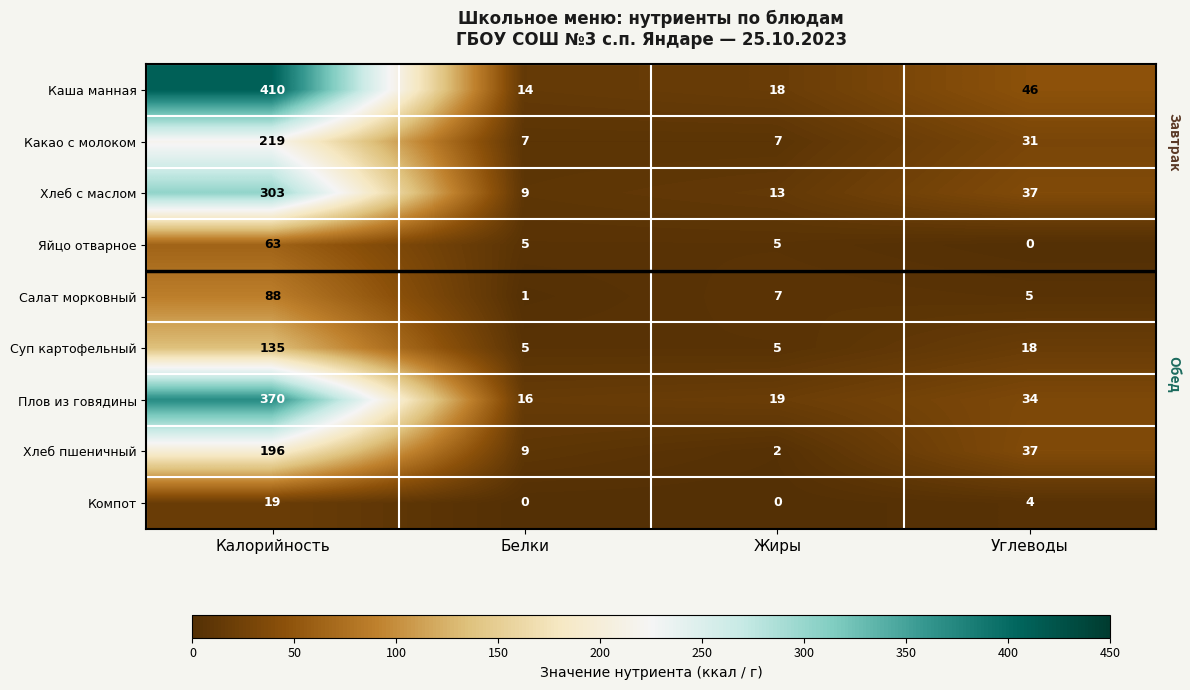

Where is Салат морковный nearest to the value 44?

Жиры